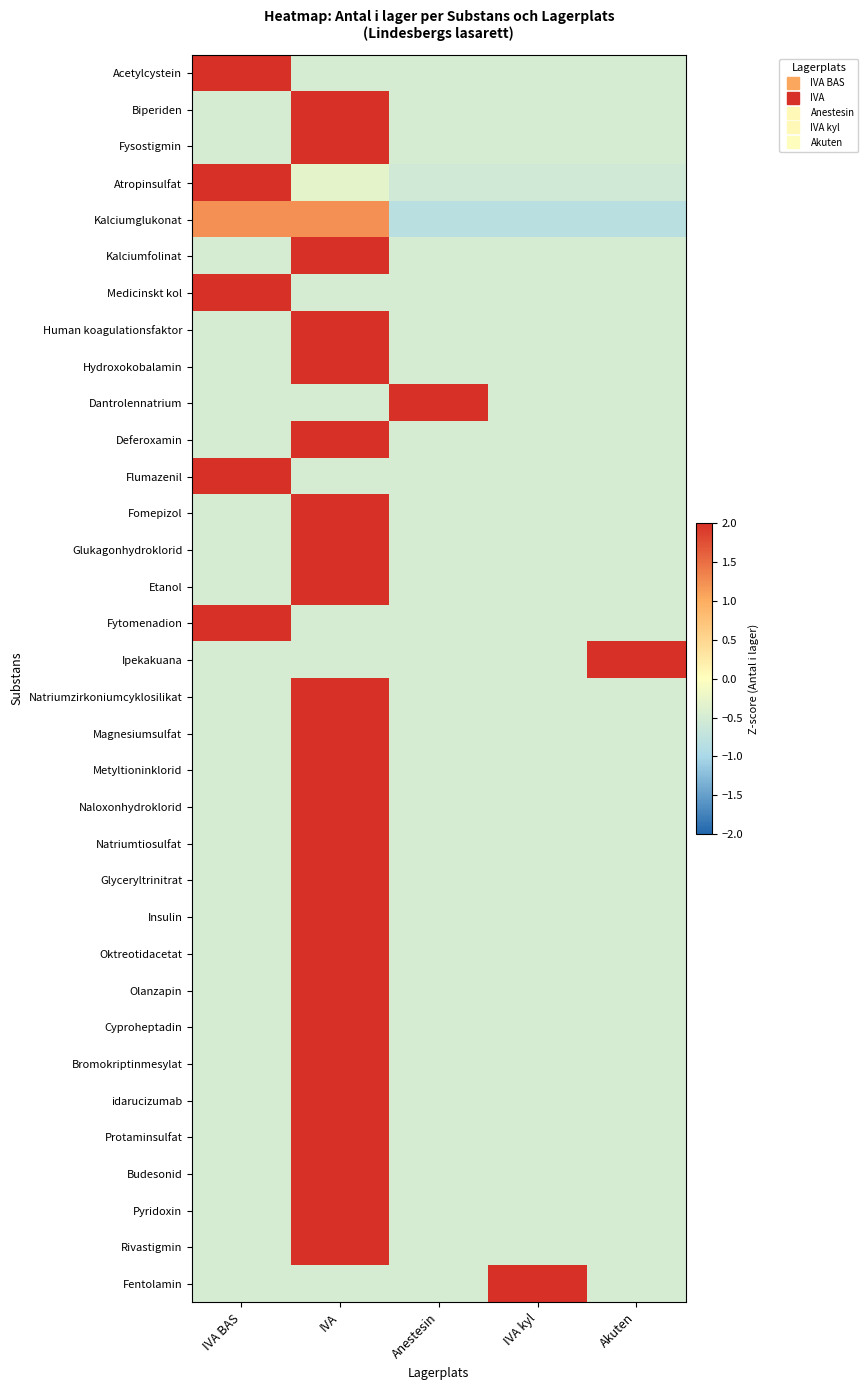

Rank the series at Akuten from highest to lowest value.

Ipekakuana, Medicinskt kol, Human koagulationsfaktor, Flumazenil, Glukagonhydroklorid, Etanol, Acetylcystein, Biperiden, Fysostigmin, Kalciumfolinat, Hydroxokobalamin, Deferoxamin, Fomepizol, Natriumzirkoniumcyklosilikat, Magnesiumsulfat, Metyltioninklorid, Naloxonhydroklorid, Insulin, Oktreotidacetat, Olanzapin, Cyproheptadin, Bromokriptinmesylat, idarucizumab, Protaminsulfat, Budesonid, Rivastigmin, Dantrolennatrium, Fytomenadion, Natriumtiosulfat, Glyceryltrinitrat, Pyridoxin, Fentolamin, Atropinsulfat, Kalciumglukonat